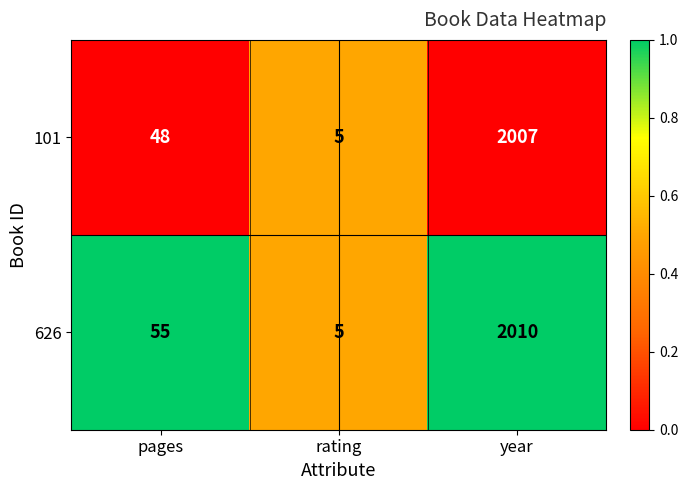

Which category has the lowest value across all series?

rating